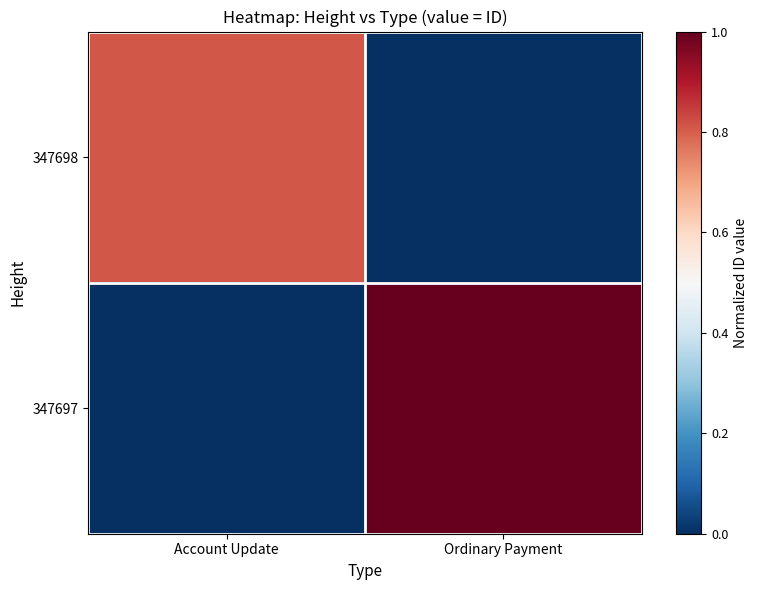

Which has a higher value, Ordinary Payment or Account Update?

Account Update